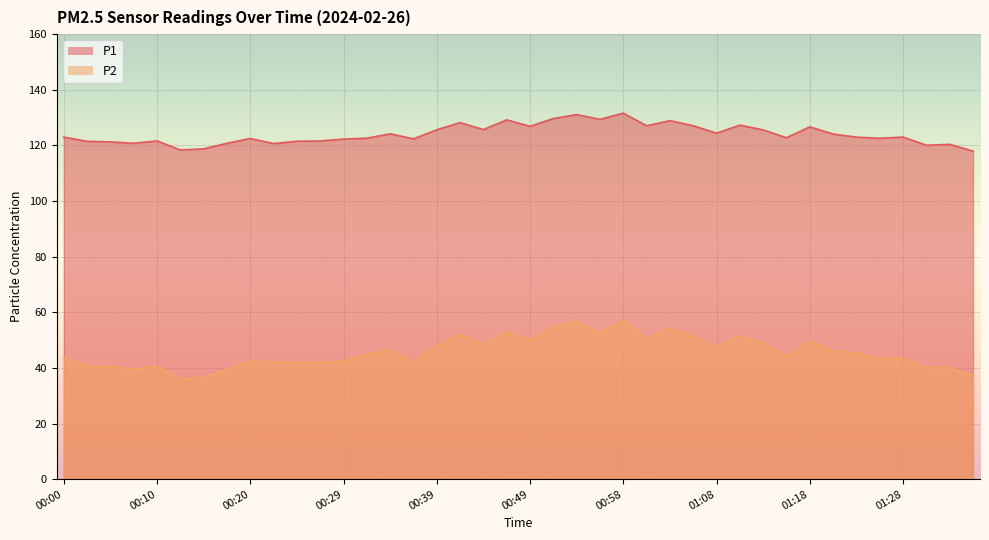

List the series in order of their overall mean, highest first.

P1, P2